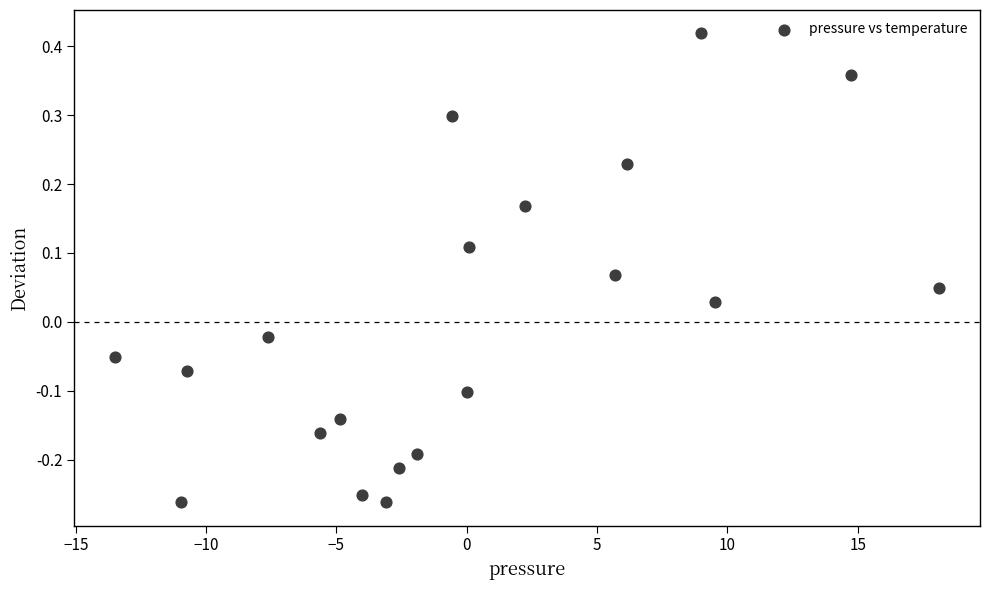

What is the range of Y values (max minus min)?

0.7